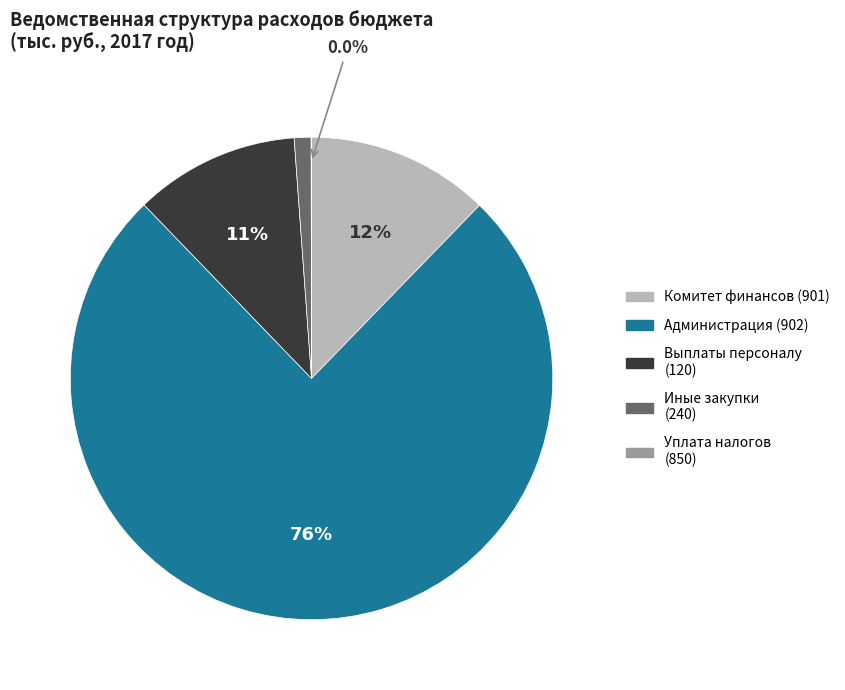

Is there a majority slice in this chart?

Yes